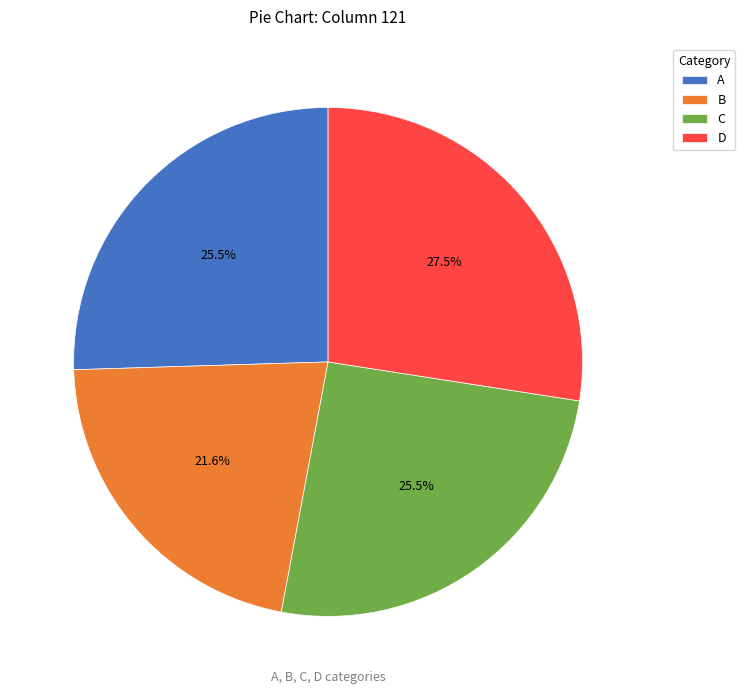

Count the number of slices in the pie.

4